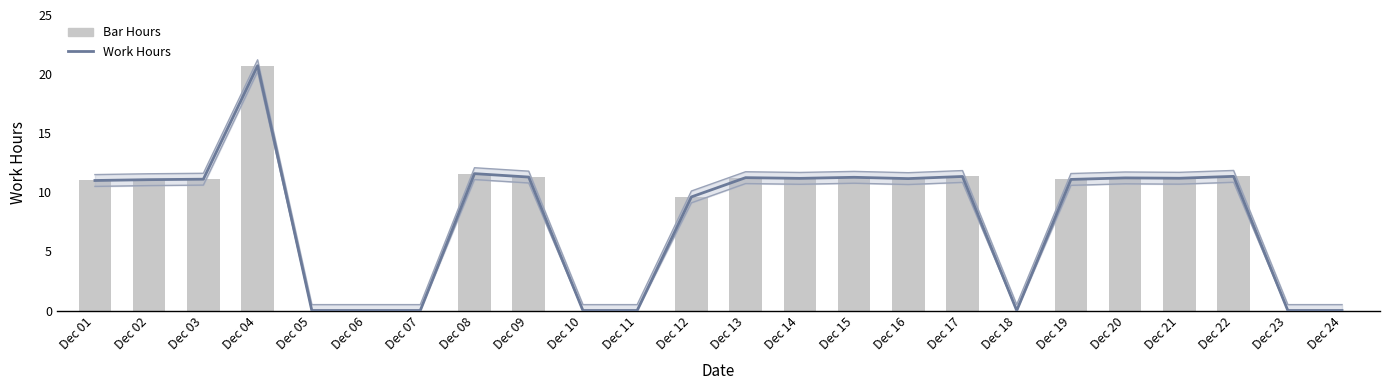

The Bar Hours series shows 11.2 at Dec 20. True or false?

True